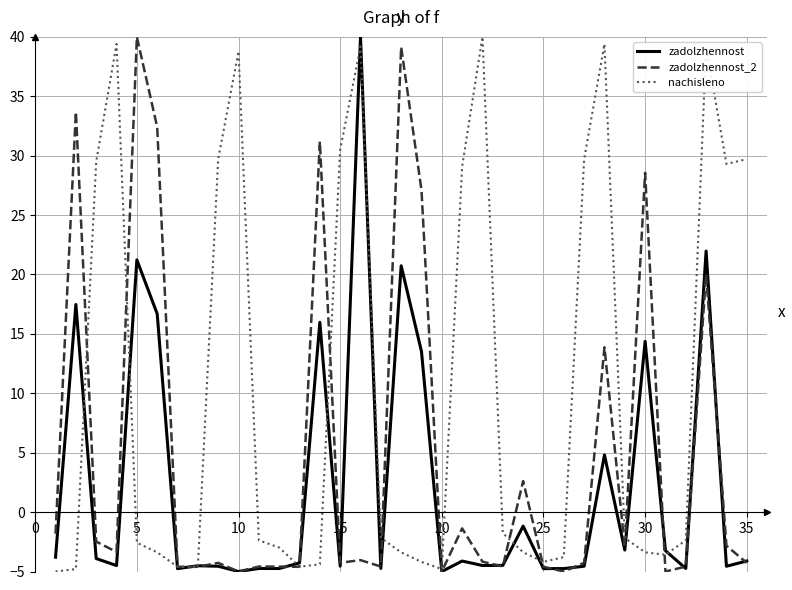

Which series has the largest total across all categories?

nachisleno